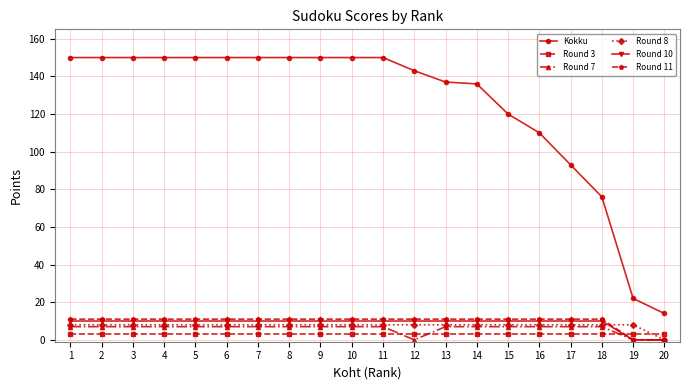

The value of Round 8 at 15 is 8. True or false?

True